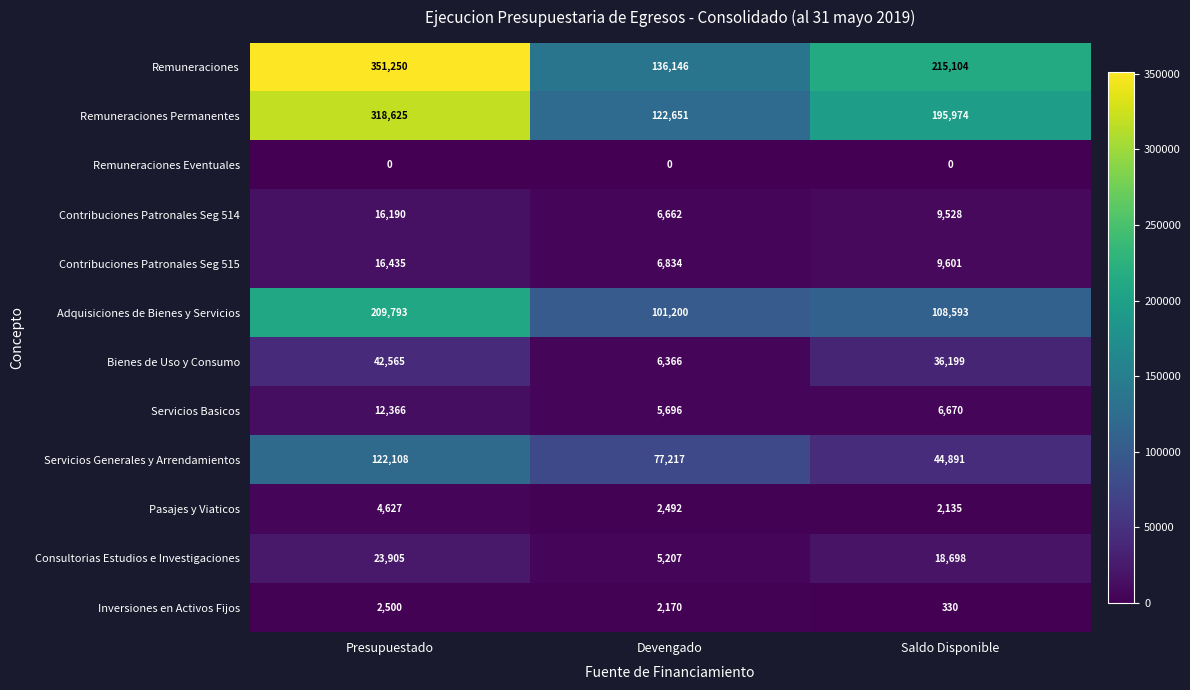

Which series has the largest total across all categories?

Remuneraciones